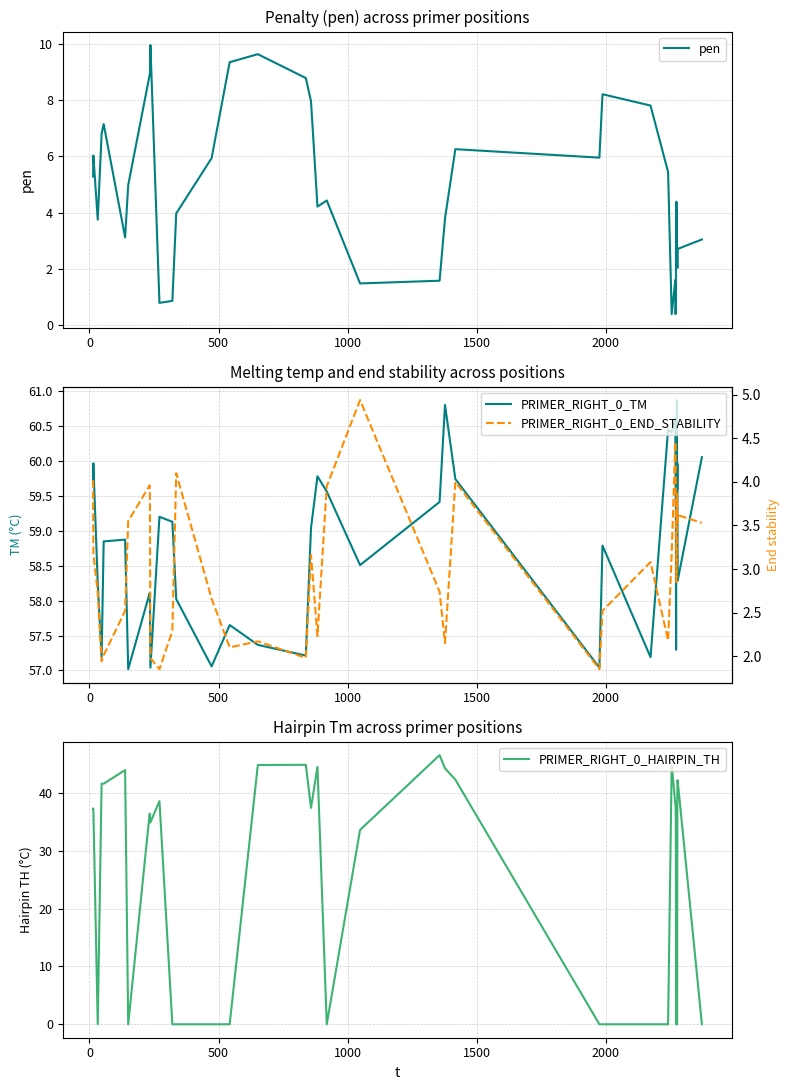

How many data points in PRIMER_RIGHT_0_TM are above 59?

20